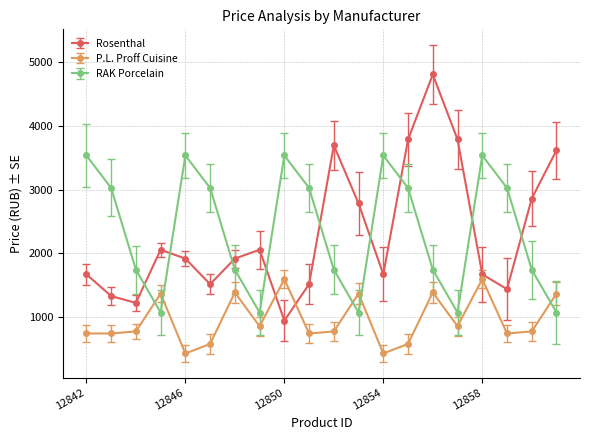

What is the greatest value displayed?

4804.9